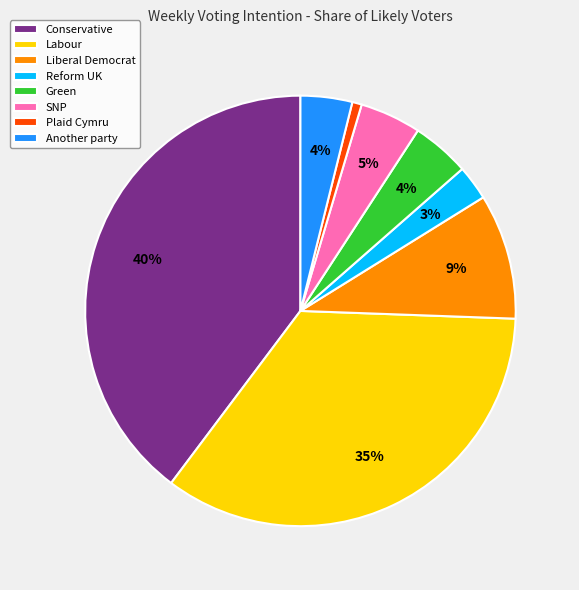

Count the number of slices in the pie.

8